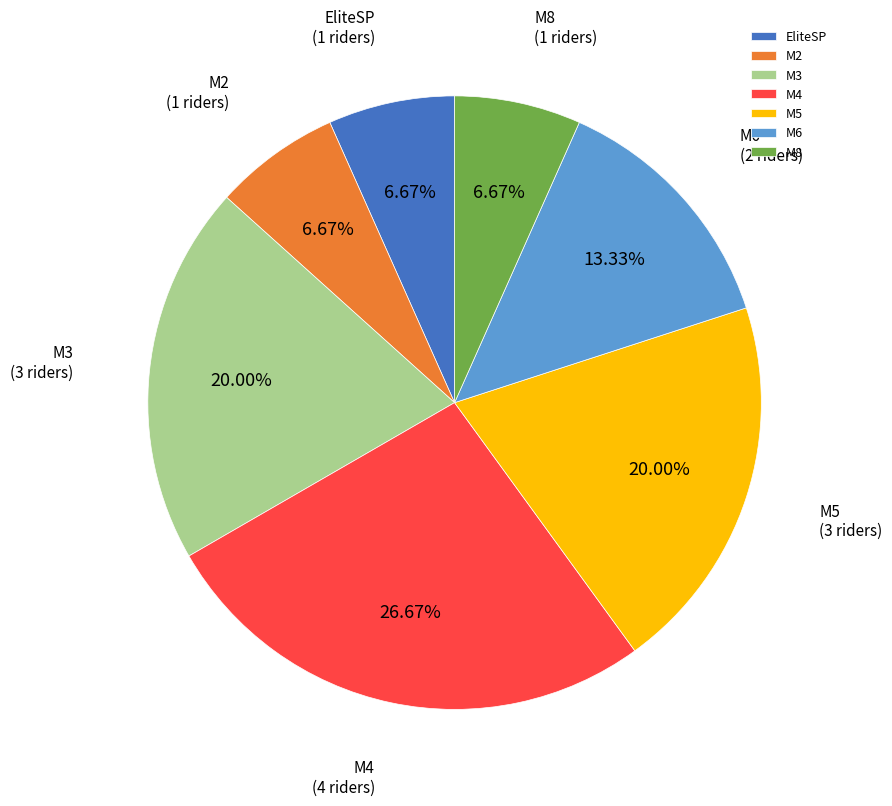

Between M4 and M3, which is larger?

M4